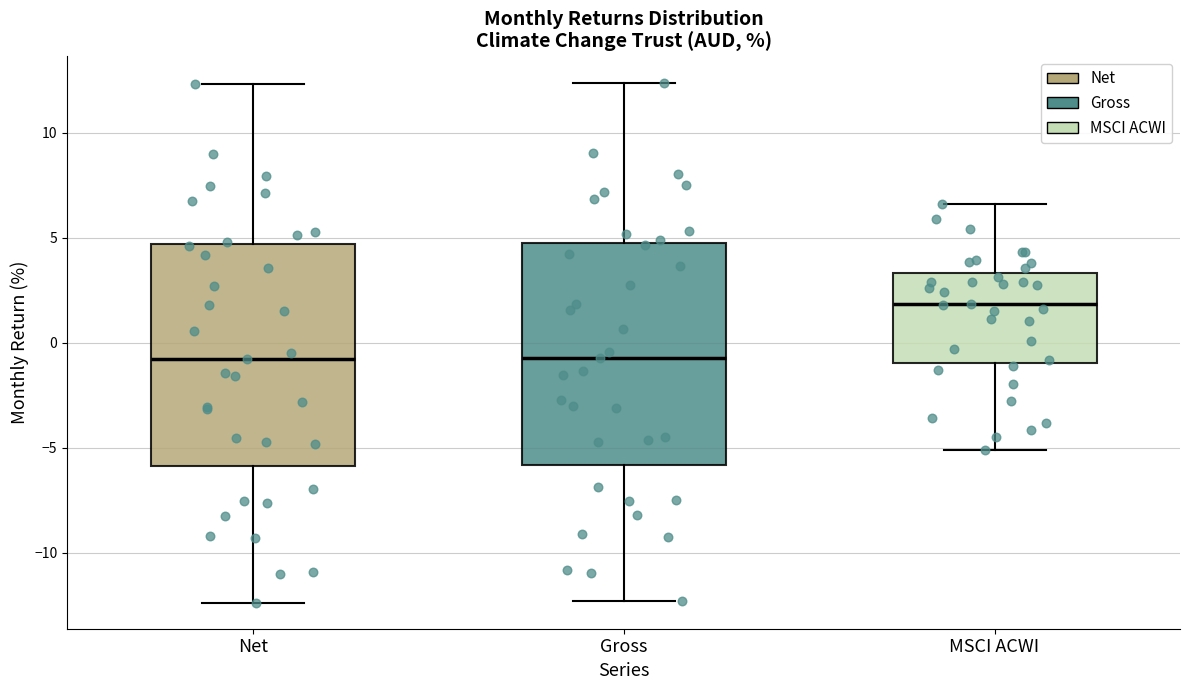

Which box has the highest median line?

MSCI ACWI